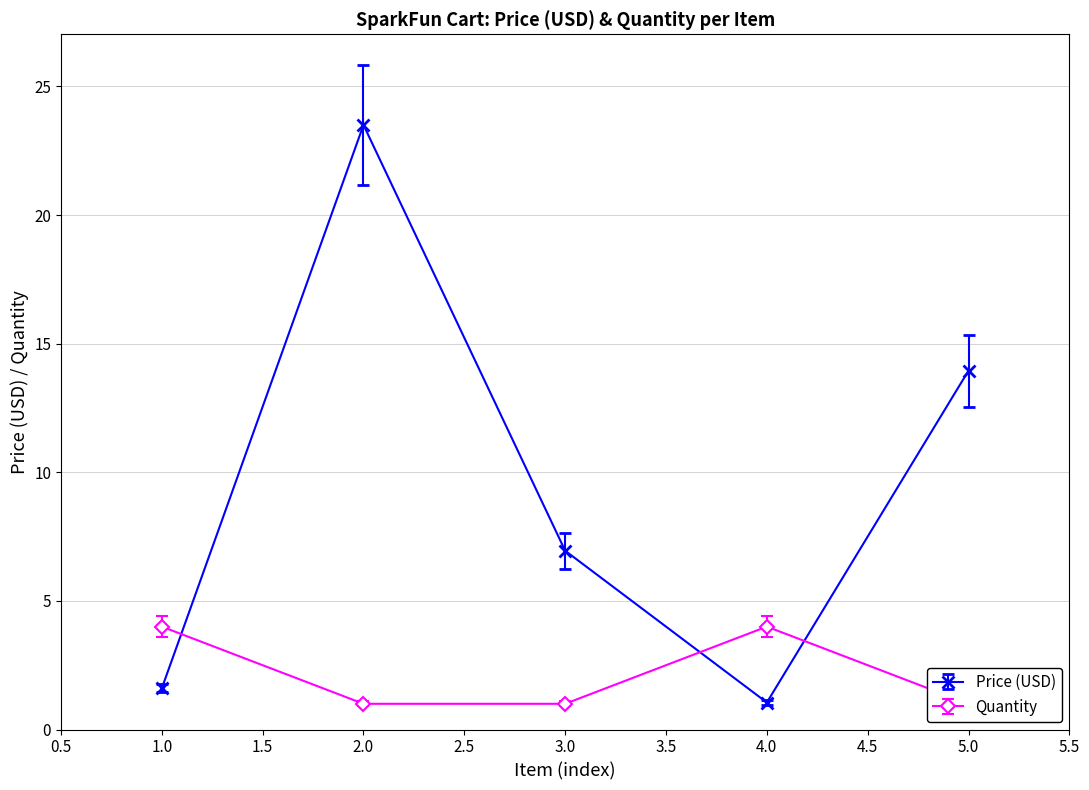

What is the value of the Price (USD) point at the 1st from the left?

1.6